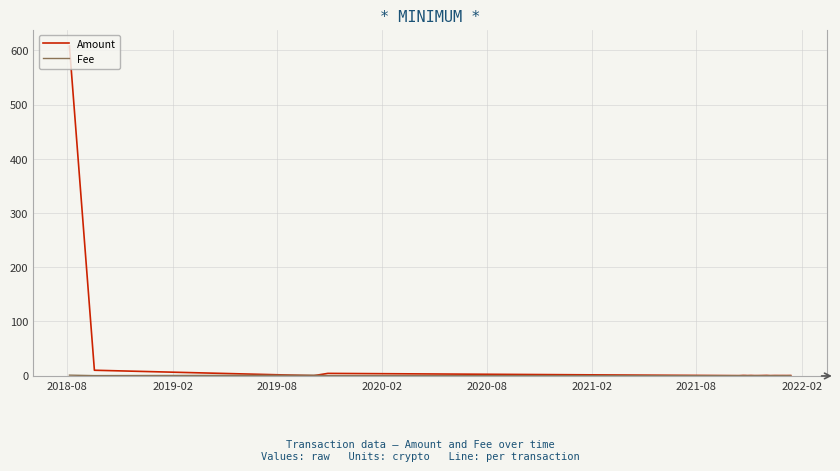

Which series has the widest spread of values?

Amount